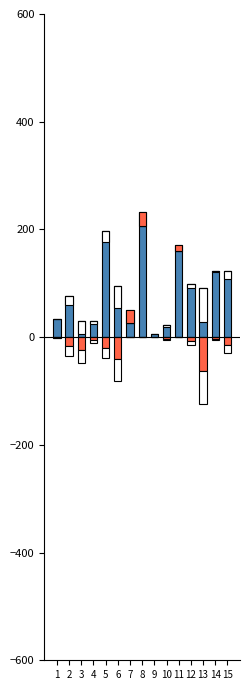

What is the difference between the 调整前金额 values at 4 and 7?

3.6